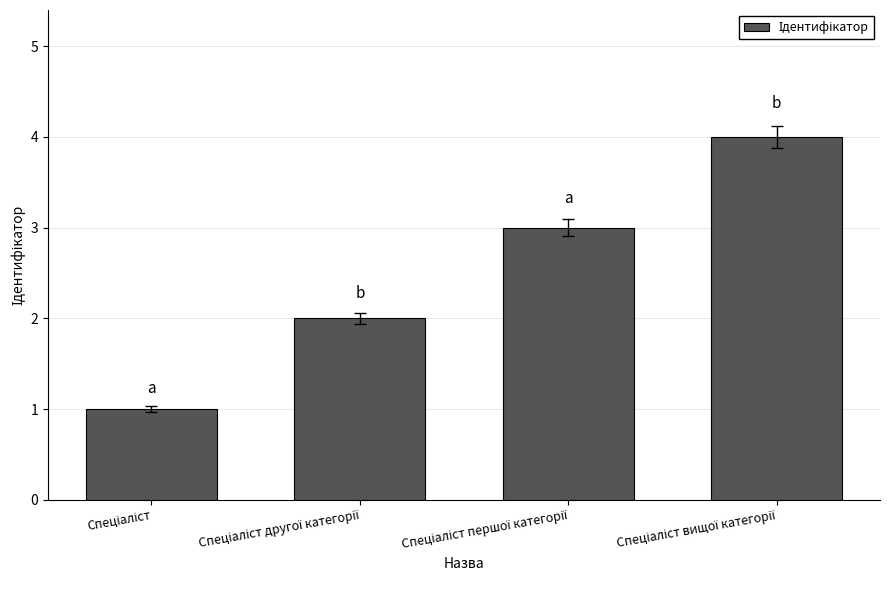

What is the difference between the maximum and minimum values?

3